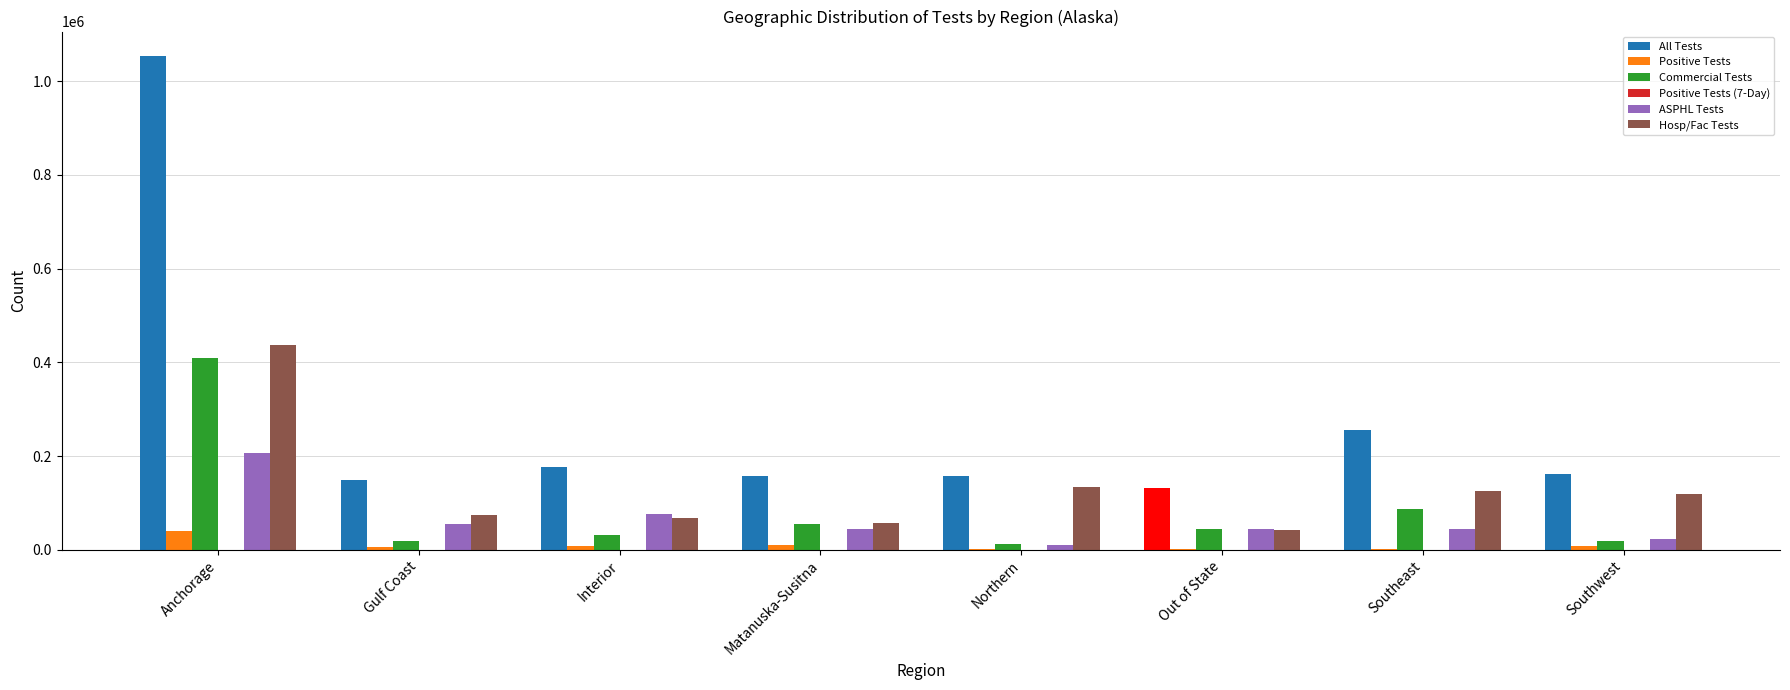

Is it true that ASPHL Tests equals 75994 at Interior?

True